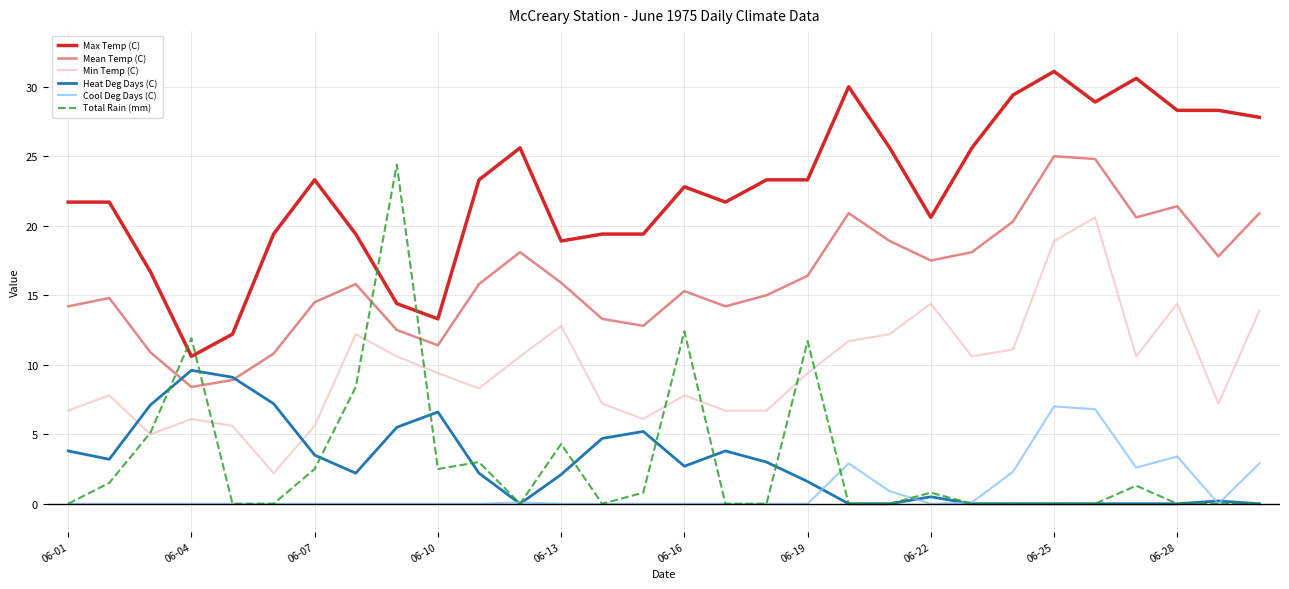

Which series has the widest spread of values?

Total Rain (mm)